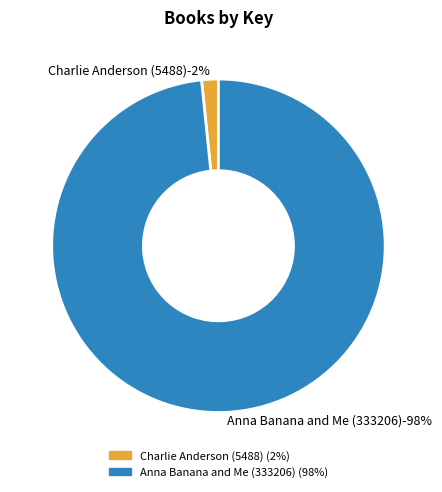

How many segments does this pie chart have?

2